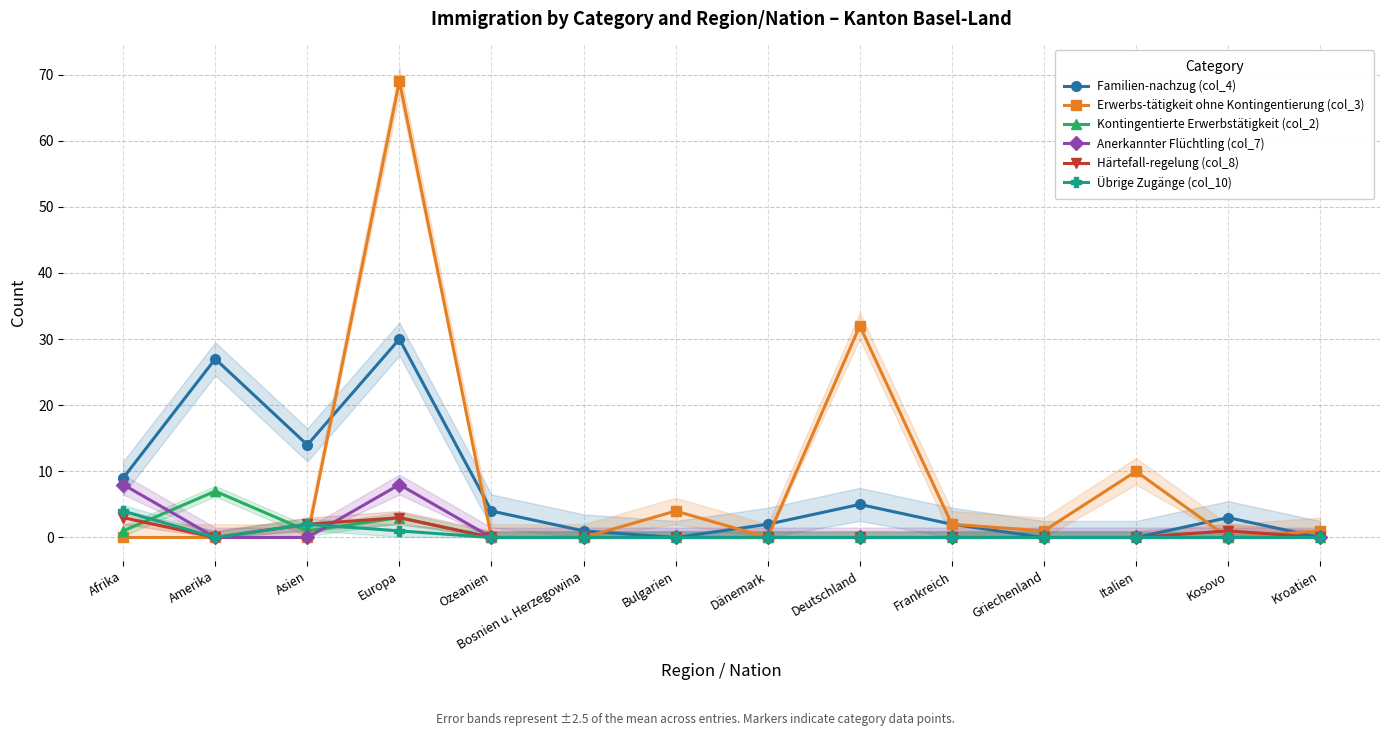

Which series changed the most between Deutschland and Griechenland?

Erwerbs-tätigkeit ohne Kontingentierung (col_3)